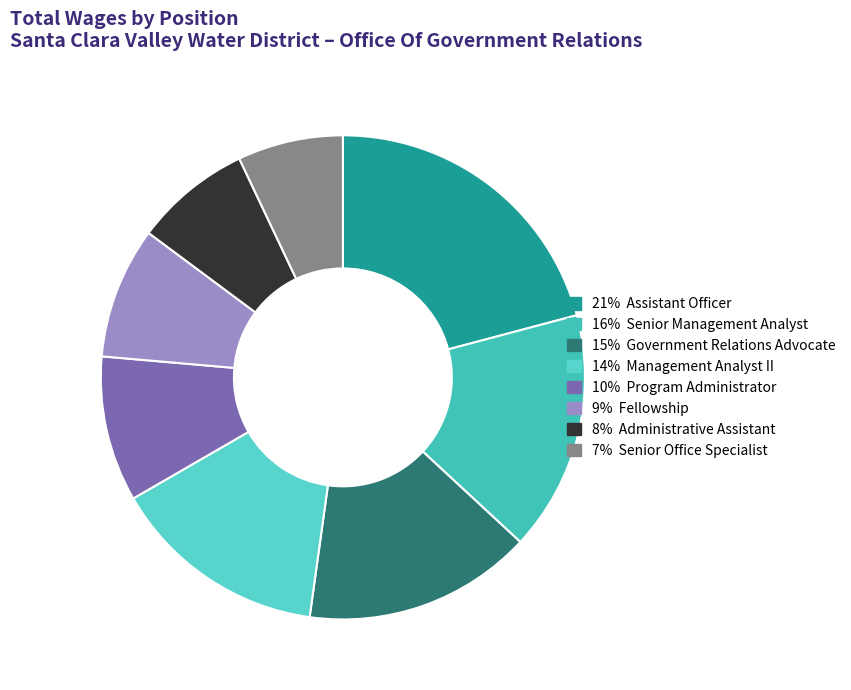

Is there any slice that represents more than half of the pie?

No